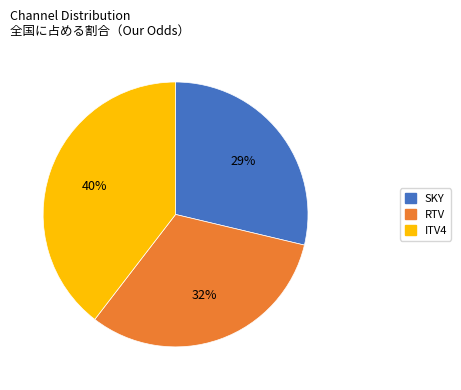

How many segments does this pie chart have?

3